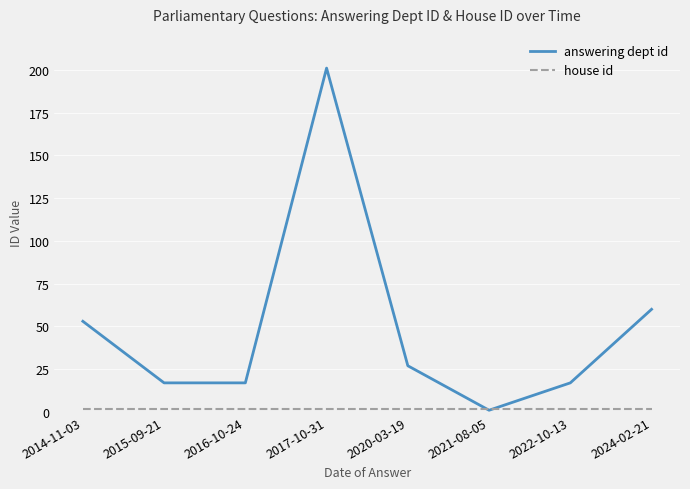

What is the sum of all answering dept id values?

393